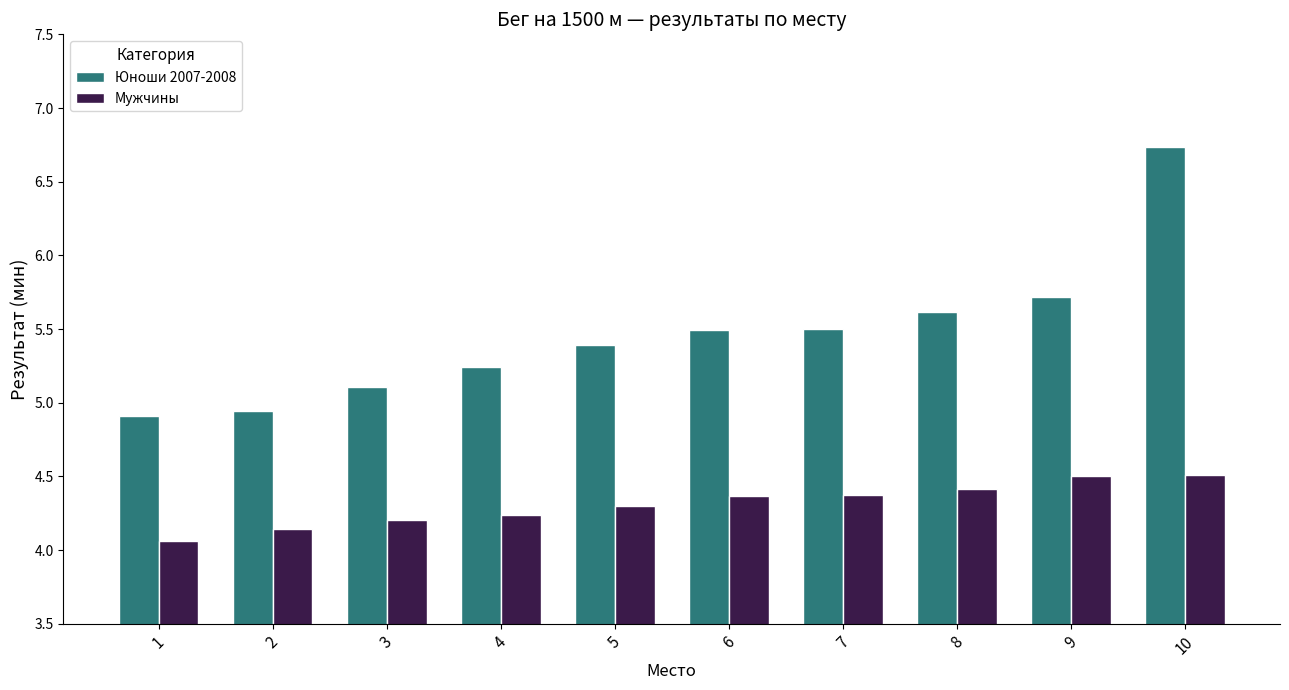

Which series has the widest spread of values?

Юноши 2007-2008